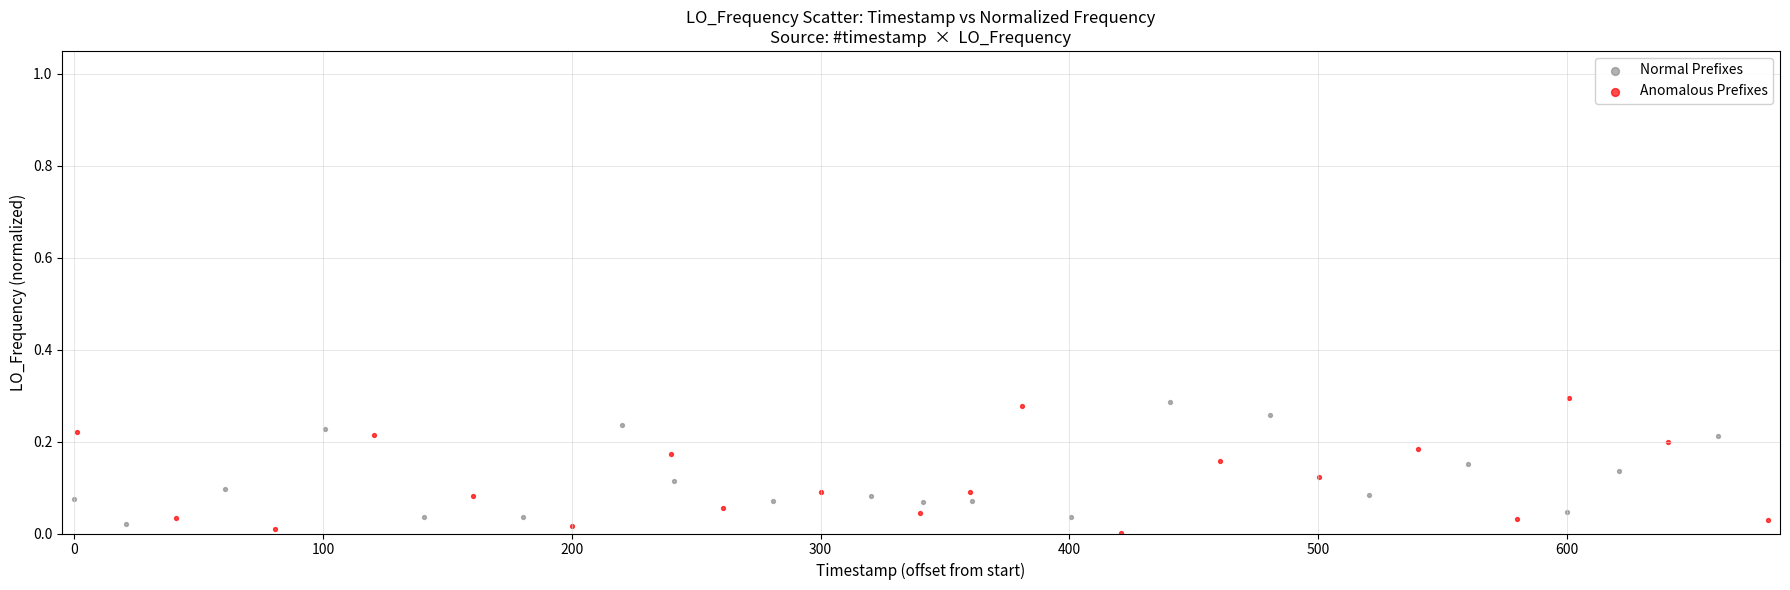

Which series has the largest Y range (max minus min)?

Anomalous Prefixes